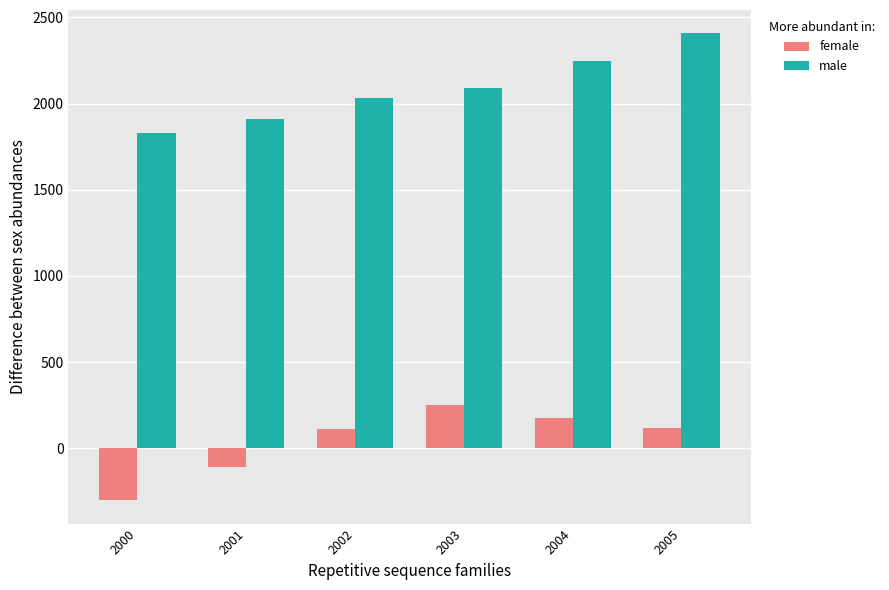

At how many categories does at least one series exceed 931?

6